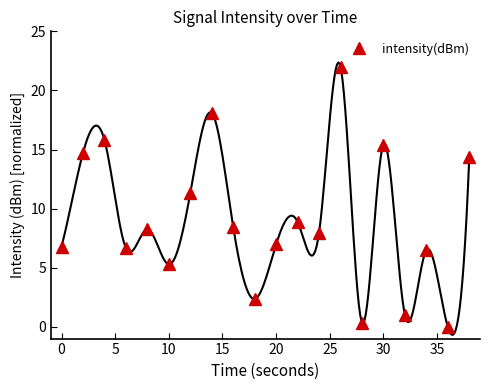

Count the number of values greater than 8.

10